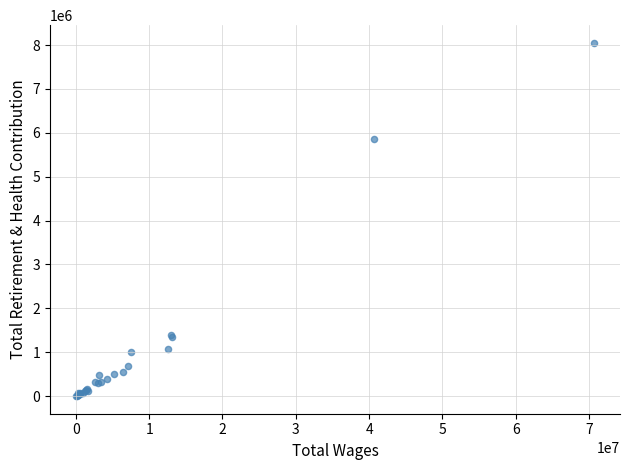

What Y value in the scatter plot is closest to 4024872?

5864411